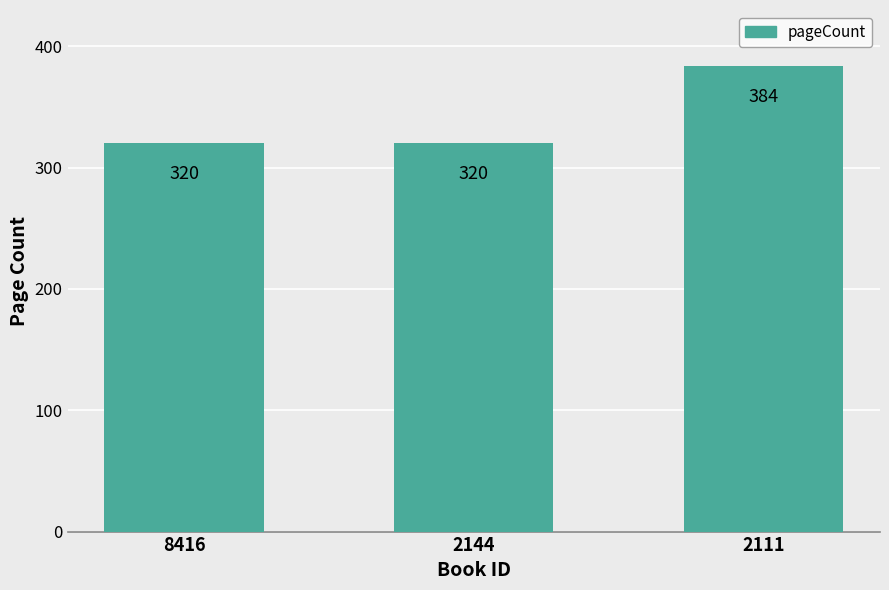

Reading left to right, extract all data points from this chart.

320	320	384